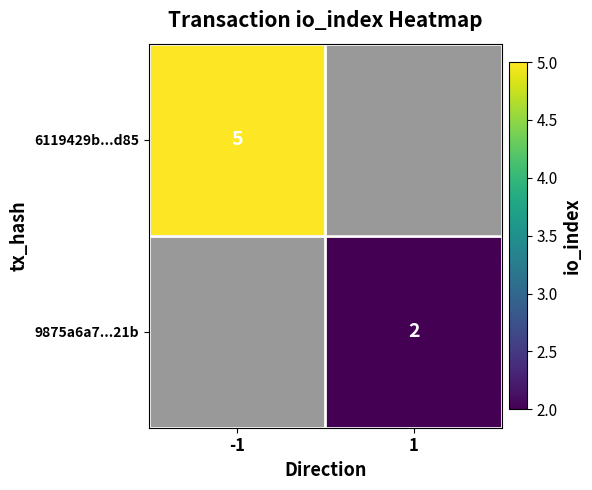

Is the value of 9875a6a7...21b at 1 greater than the value of 6119429b...d85 at -1?

No